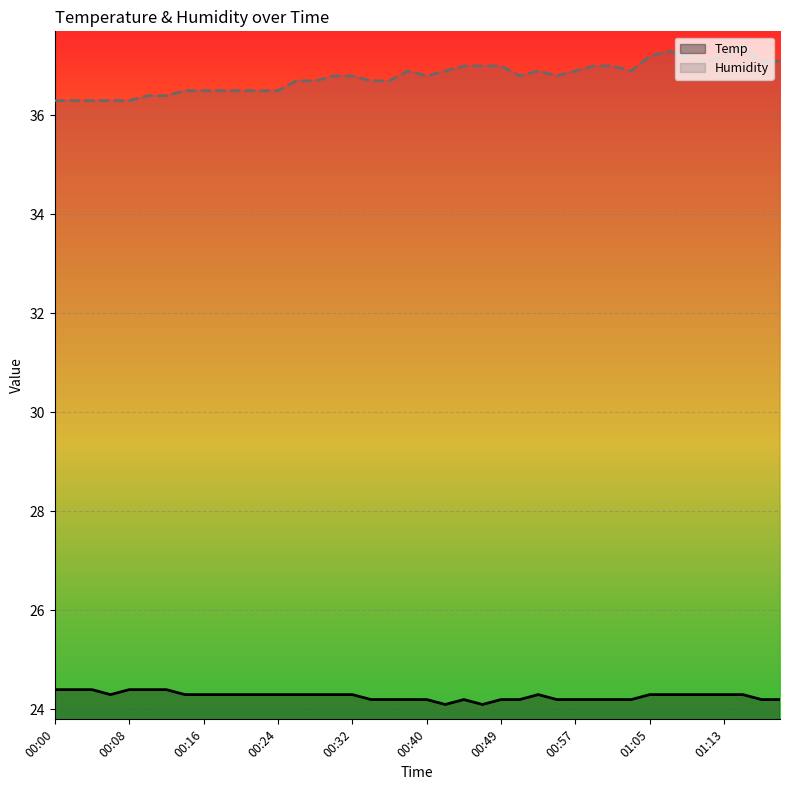

True or false: Temp and Humidity intersect in this chart.

False